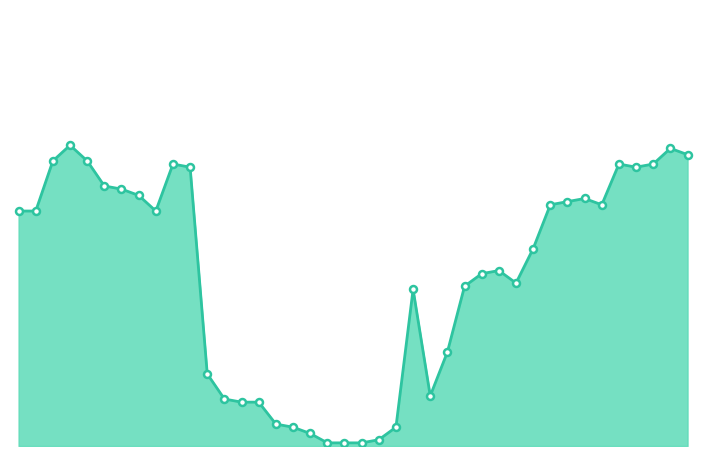

Does the chart display data point markers on the line(s)?

No